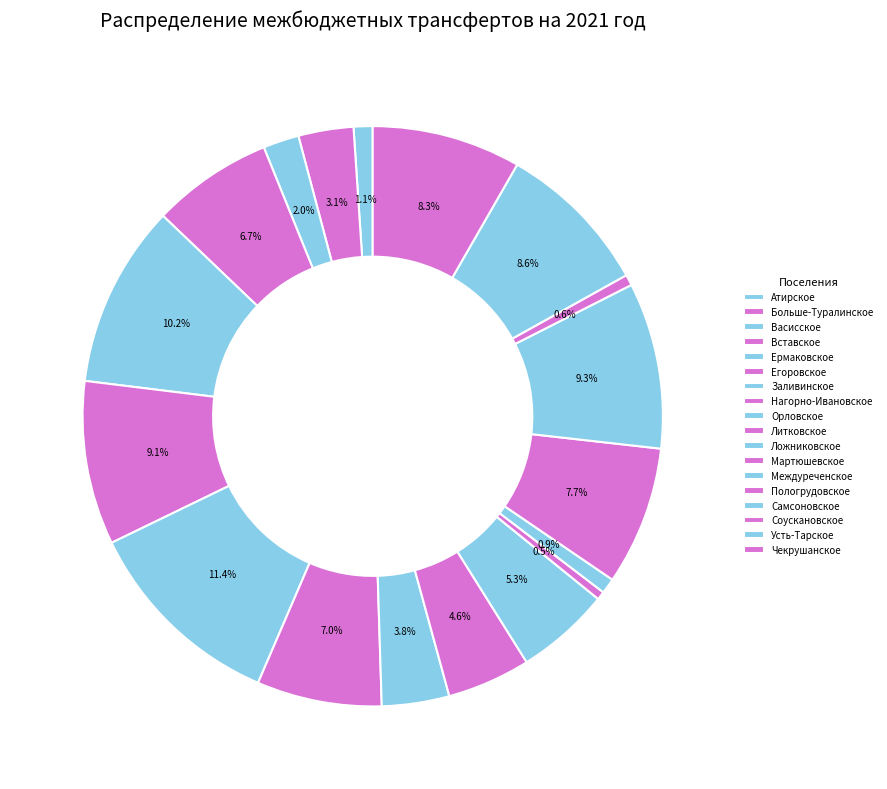

How many slices are in this pie chart?

18